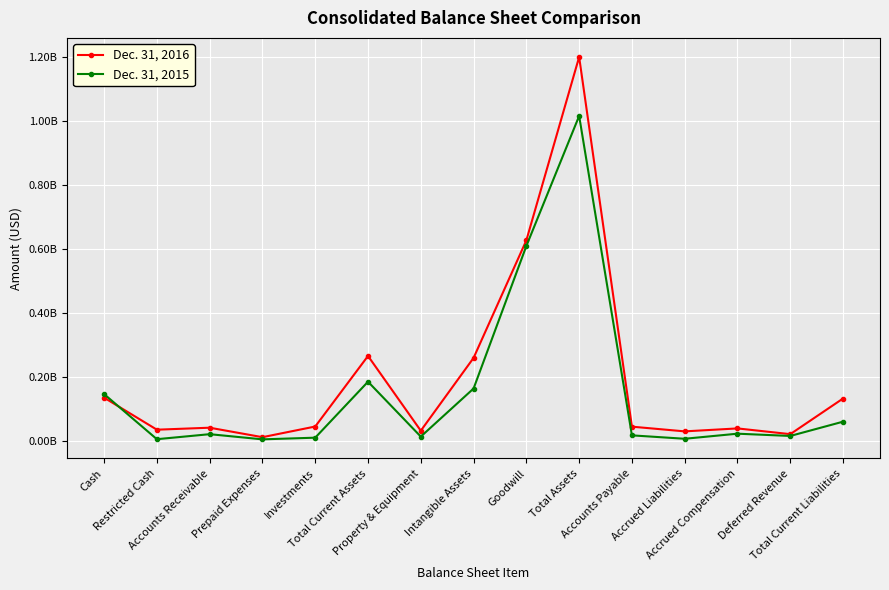

Reading left to right, extract all data points from this chart.

Dec. 31, 2016: 134563000	34416000	40635000	11011000	44341000	264966000	31179000	258923000	626569000	1199839000	43892000	29160000	38408000	20481000	131941000
Dec. 31, 2015: 145726000	4703000	20381000	4208000	9445000	184463000	12796000	163152000	608903000	1015514000	16699000	6047000	21925000	14835000	59506000